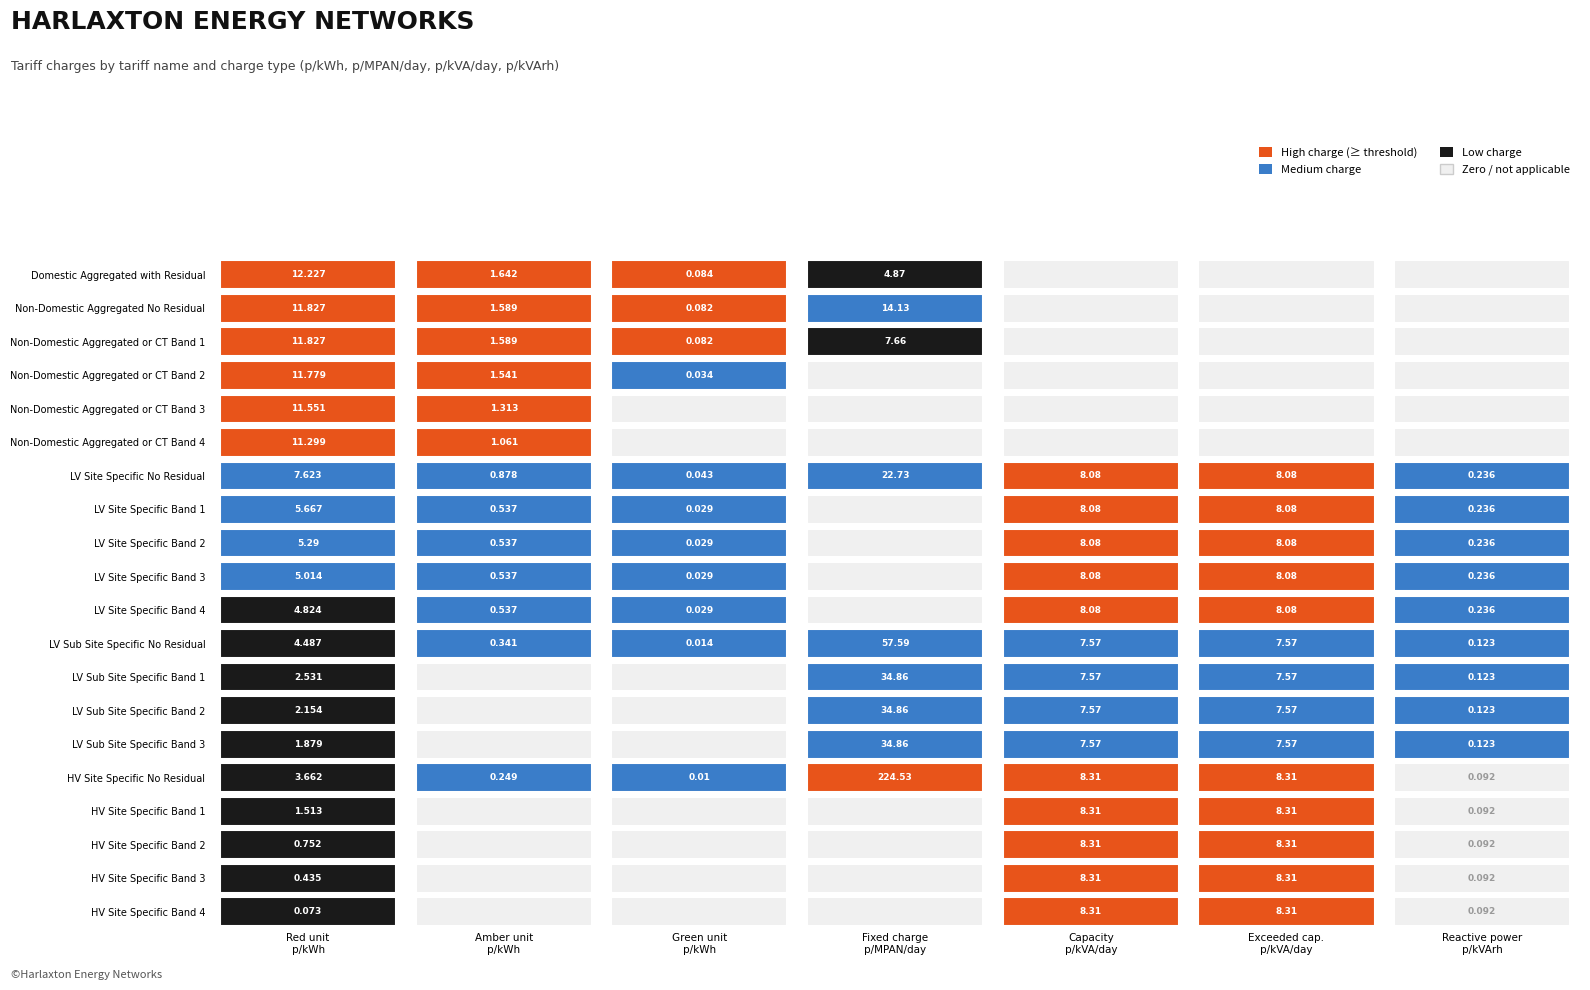

True or false: Non-Domestic Aggregated or CT Band 1 has a value of -6.3 at 6.

False